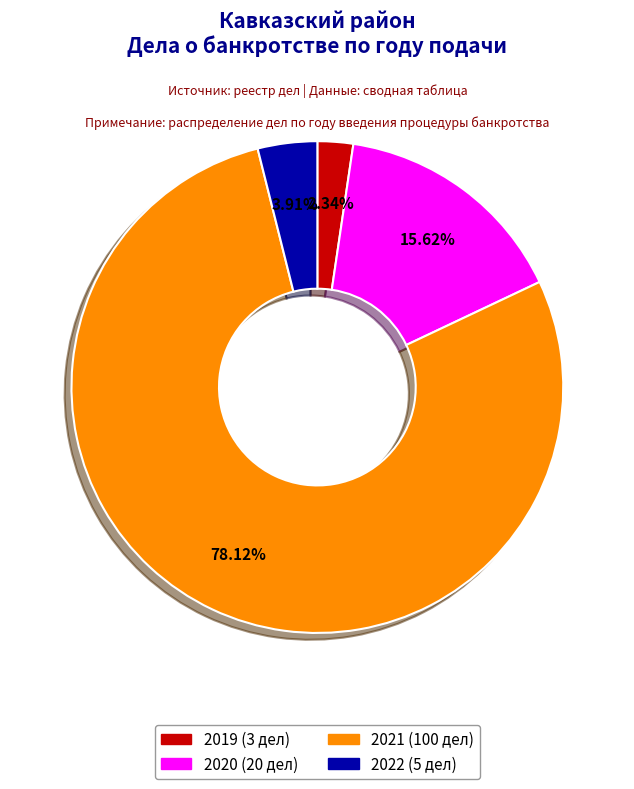

Is there a majority slice in this chart?

Yes